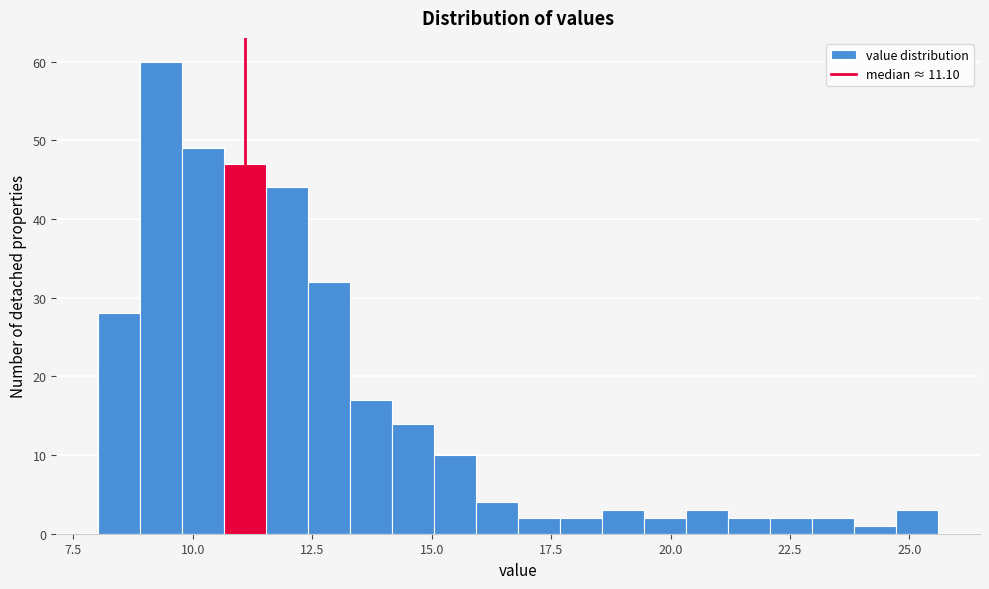

Around what value on the x-axis is the tallest bar? Give the approximate position of its centre, as read against the axis.

9.5